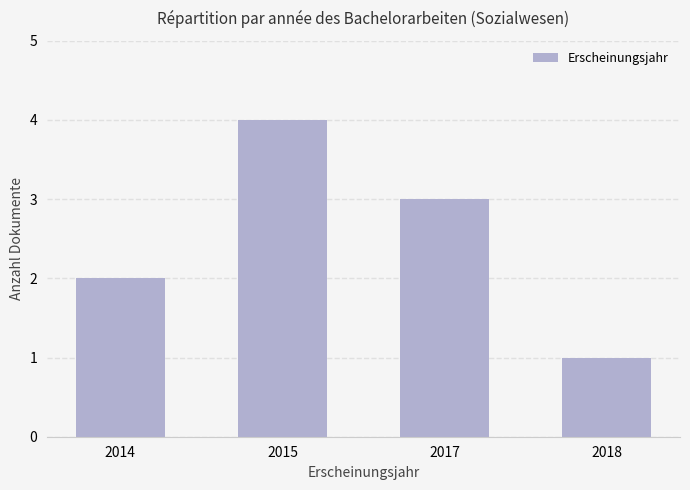

True or false: the data shows 1 at 2018.

True